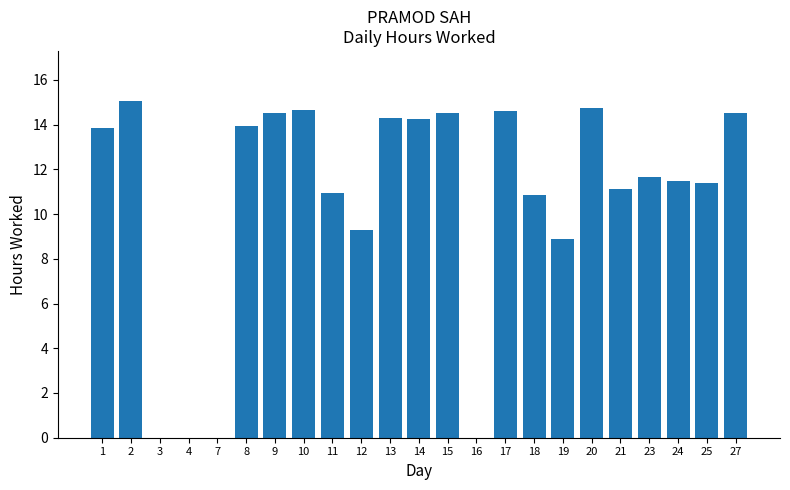

Does the chart contain stacked bars?

No